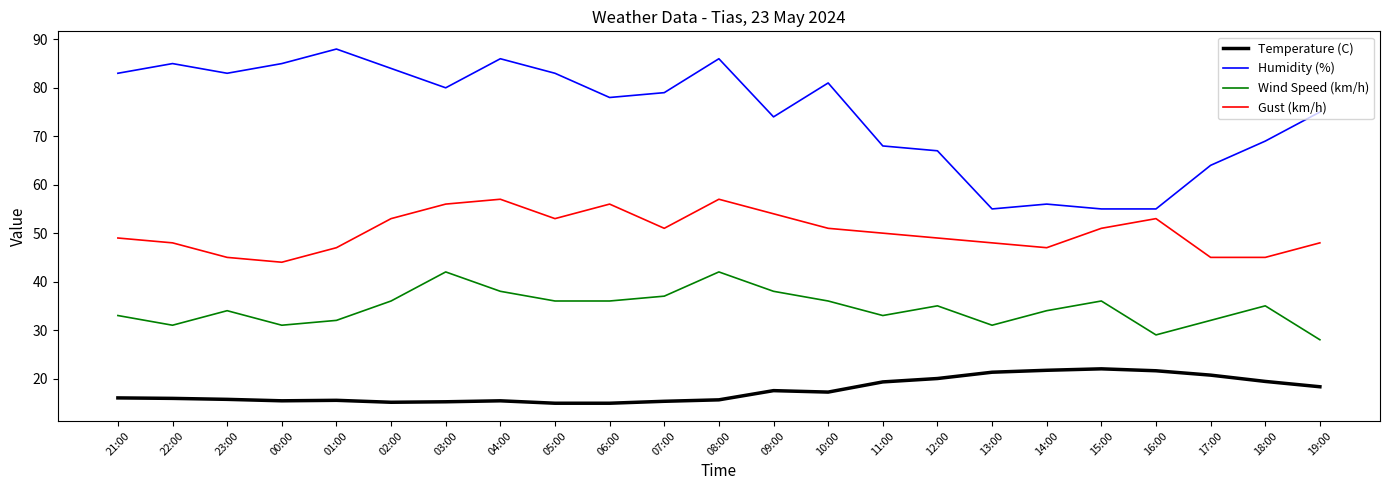

What is the spread (max minus min) of values at 00:00?

69.6